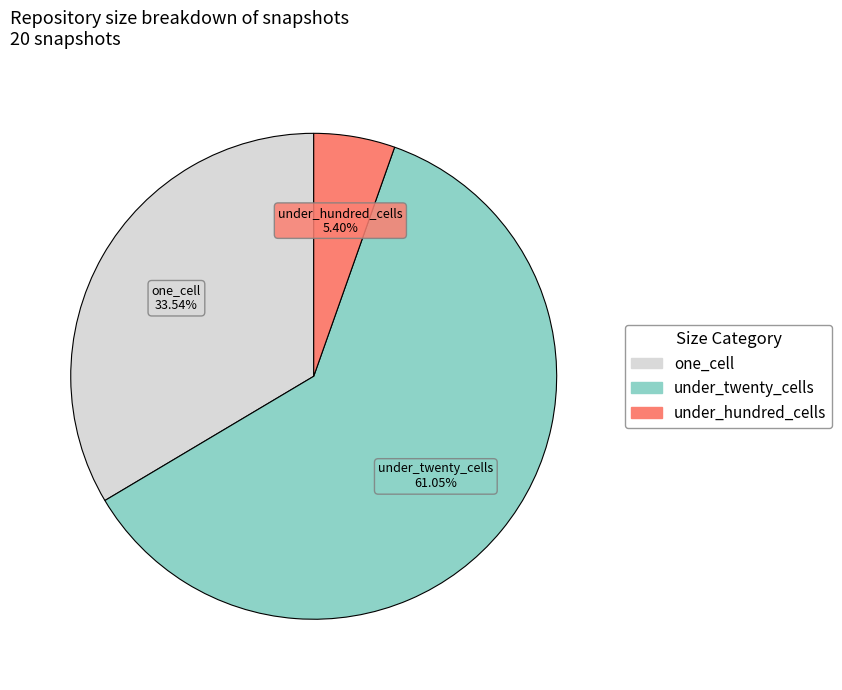

Is there a majority slice in this chart?

Yes